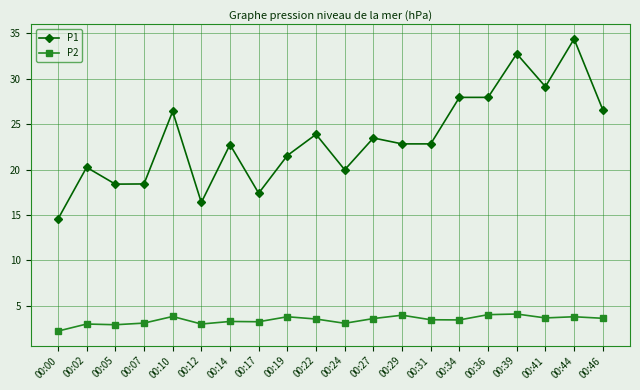

Rank the series by their maximum value, from lowest to highest.

P2, P1